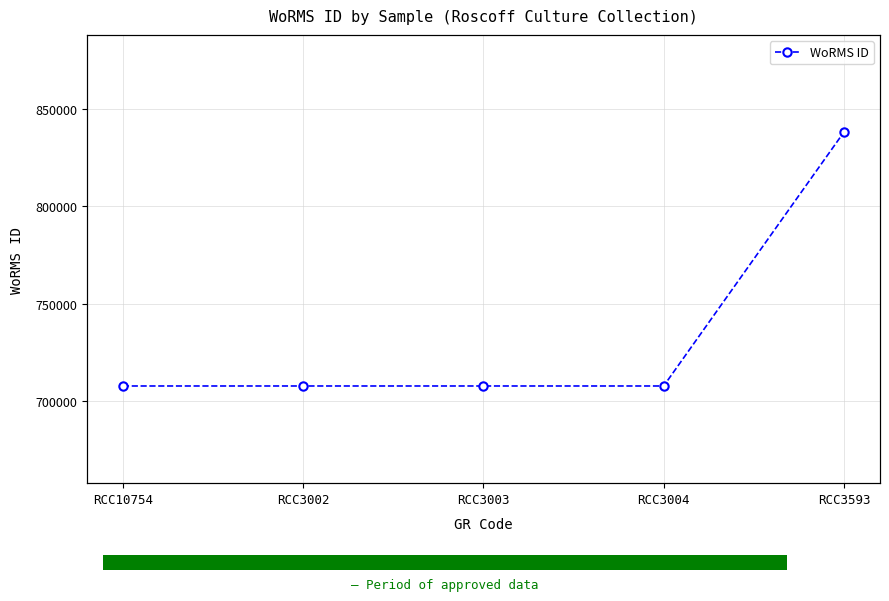

What is the label of the 4th point from the right?

RCC3002